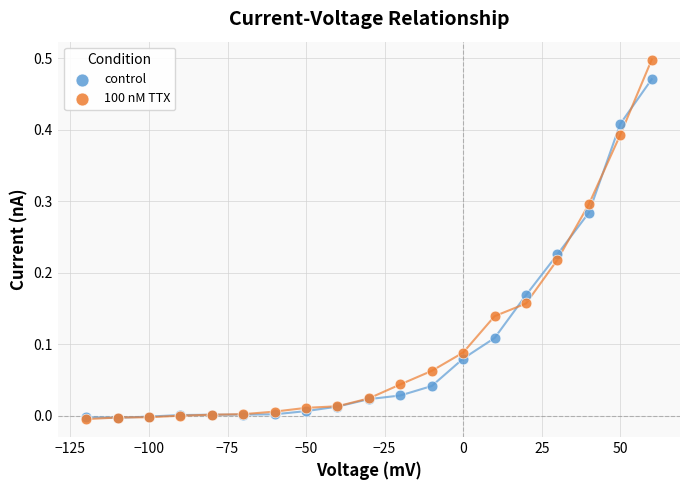

What are all the series names shown in the legend?

control, 100 nM TTX